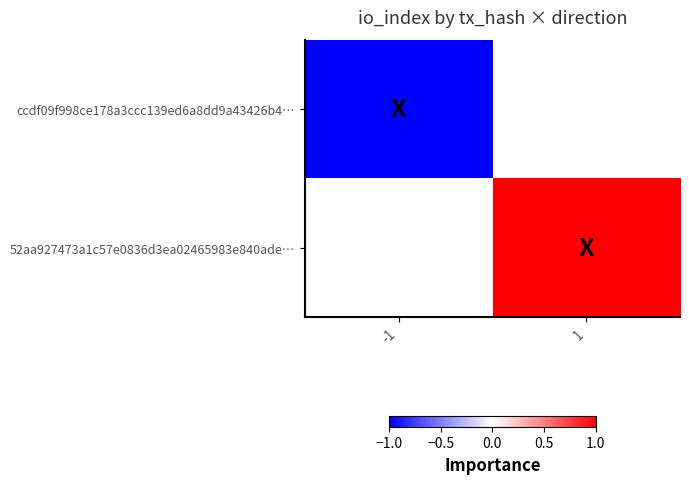

At how many categories does at least one series exceed 0?

1